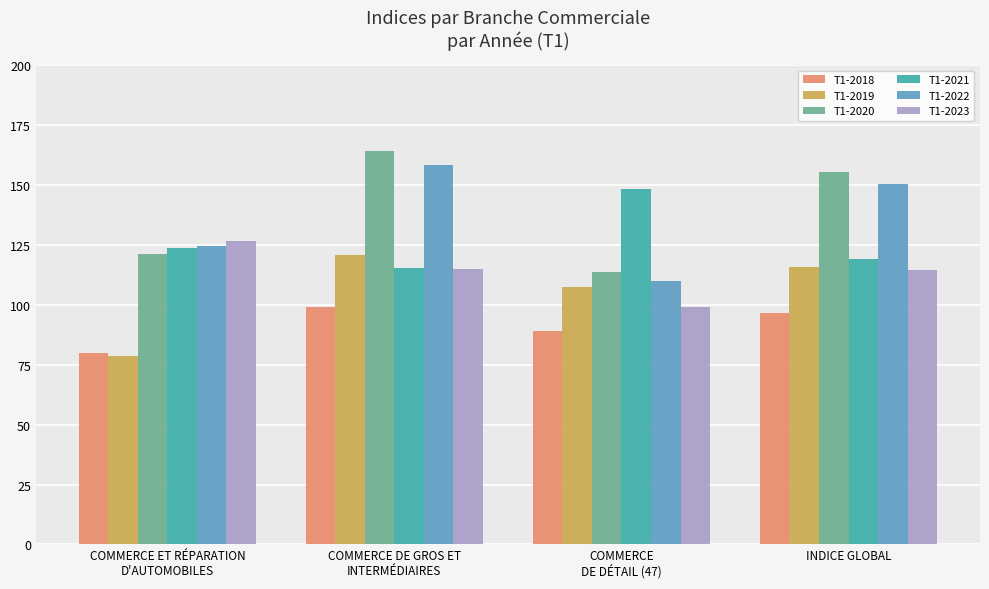

What is the difference between the maximum and minimum values in the T1-2021 series?

33.0